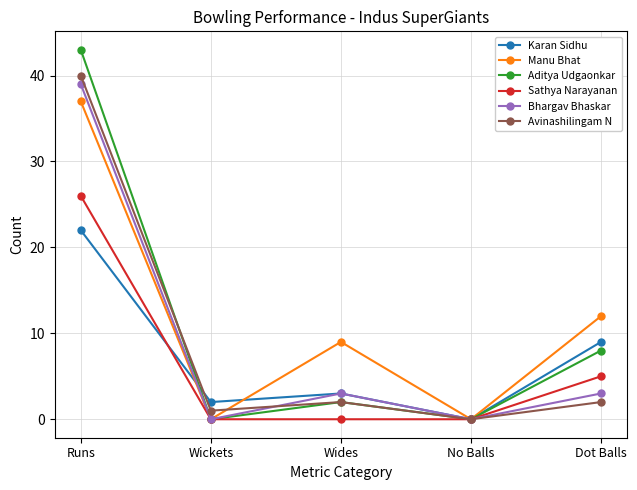

At which category does Karan Sidhu reach its first local peak?

Wides